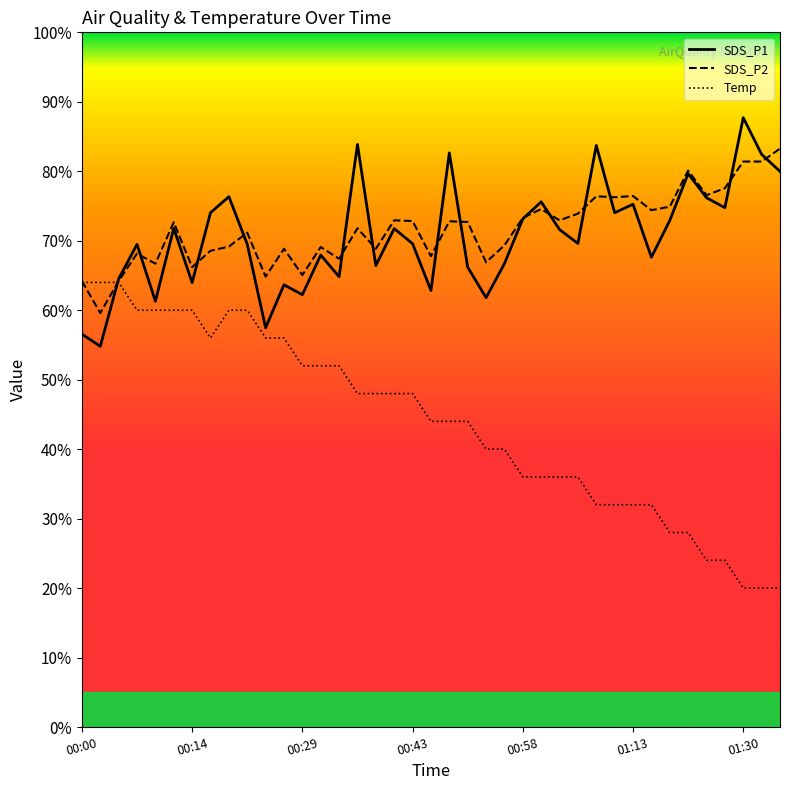

What is the difference between the maximum and second lowest values in the SDS_P2 series?

19.1